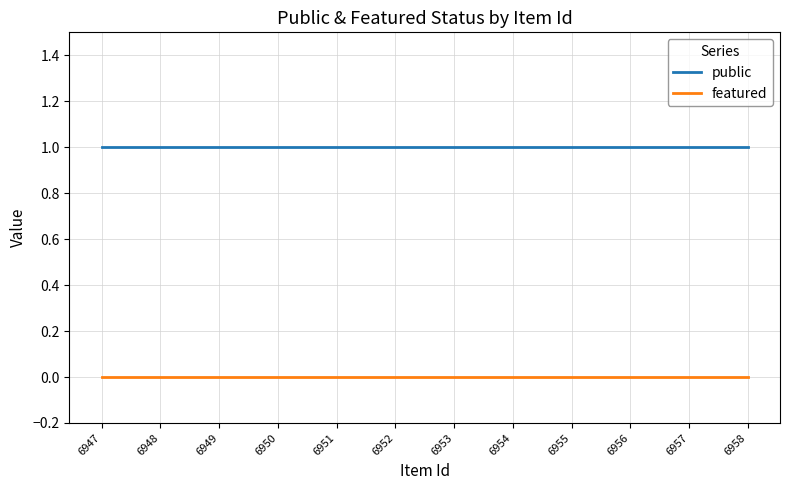

Which series has the largest total across all categories?

public